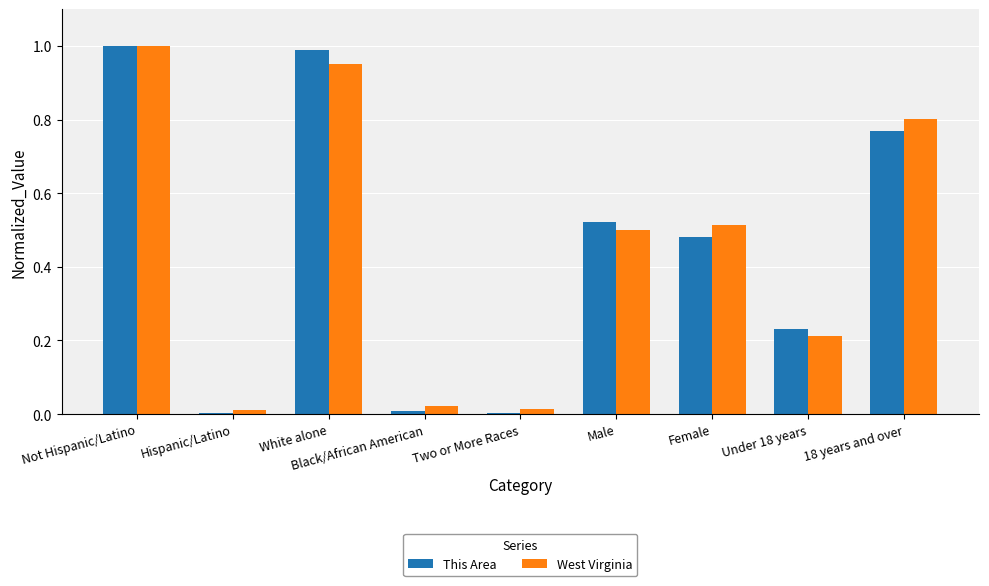

At which category is the sum across all series the highest?

Not Hispanic/Latino